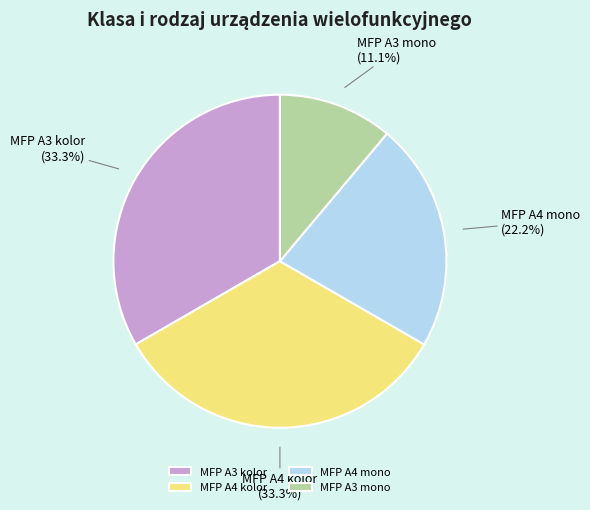

Is it true that MFP A3 mono is 11% of the pie?

True